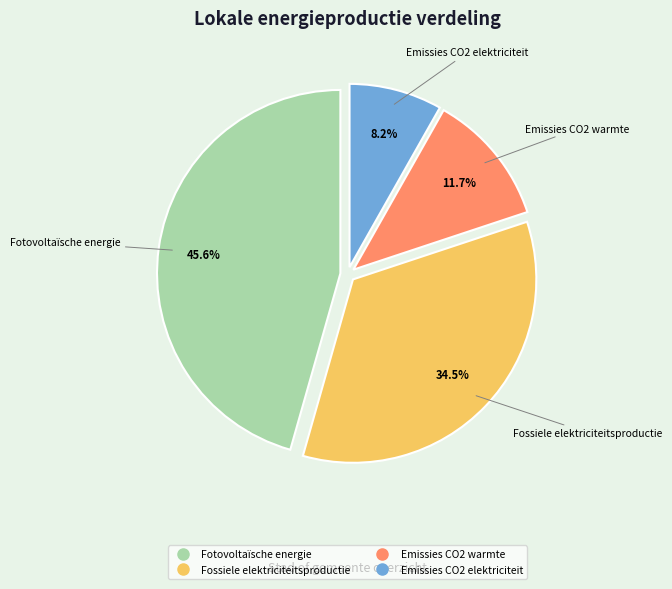

Count the number of slices in the pie.

4